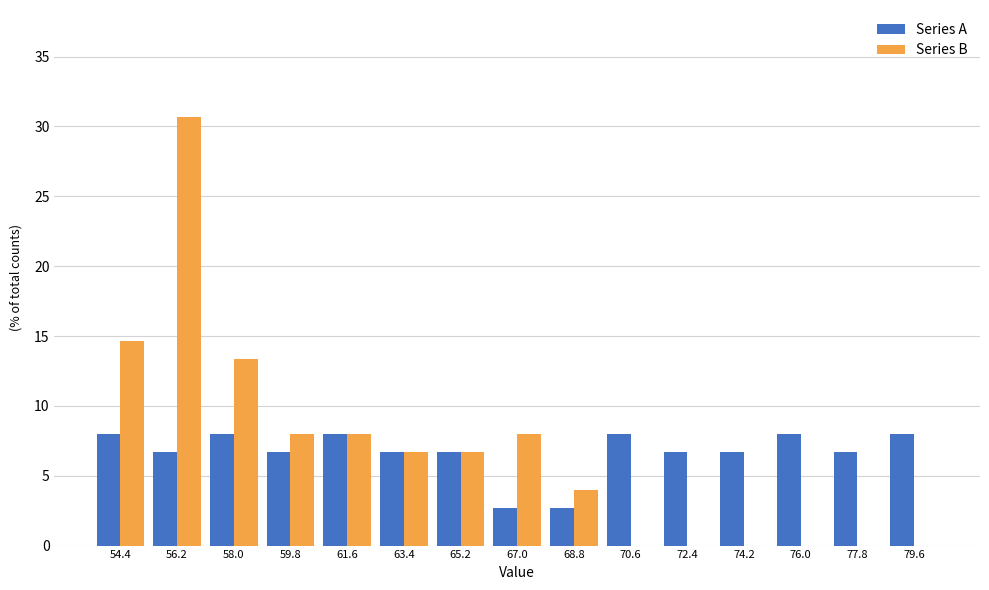

Reading left to right, transcribe this chart: for each range on the x-axis, give the height of each series' bar. Neither the bar edges nor the heights are printed on the chart, so give them approximately, as read against the axes.

53.6 to 55.2: Series A=8.0	Series B=14.5
55.2 to 57.0: Series A=6.5	Series B=30.5
57.0 to 58.8: Series A=8.0	Series B=13.5
58.8 to 60.6: Series A=6.5	Series B=8.0
60.6 to 62.4: Series A=8.0	Series B=8.0
62.4 to 64.2: Series A=6.5	Series B=6.5
64.2 to 66.0: Series A=6.5	Series B=6.5
66.0 to 67.8: Series A=2.5	Series B=8.0
67.8 to 69.6: Series A=2.5	Series B=4.0
69.6 to 71.4: Series A=8.0	Series B=0
71.4 to 73.2: Series A=6.5	Series B=0
73.2 to 75.0: Series A=6.5	Series B=0
75.0 to 76.8: Series A=8.0	Series B=0
76.8 to 78.6: Series A=6.5	Series B=0
78.6 to 80.4: Series A=8.0	Series B=0